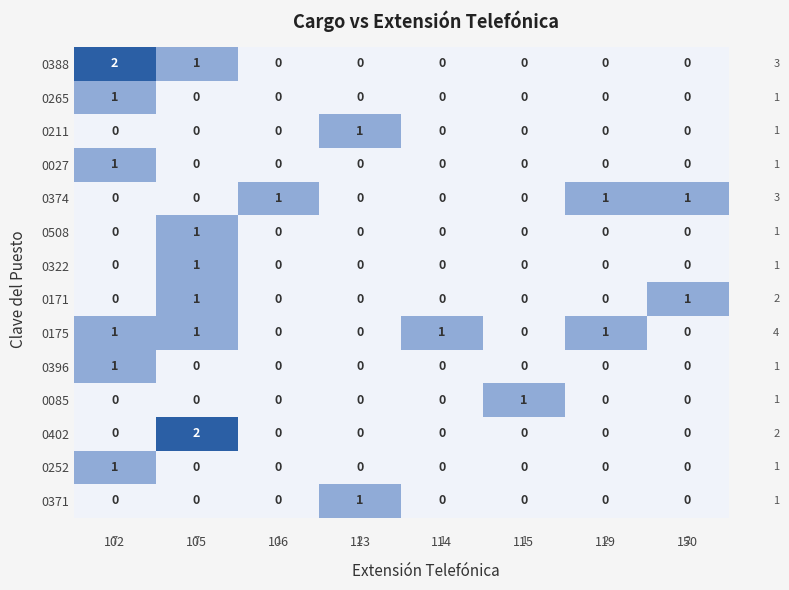

Is it true that 0027 equals -1 at 119?

False